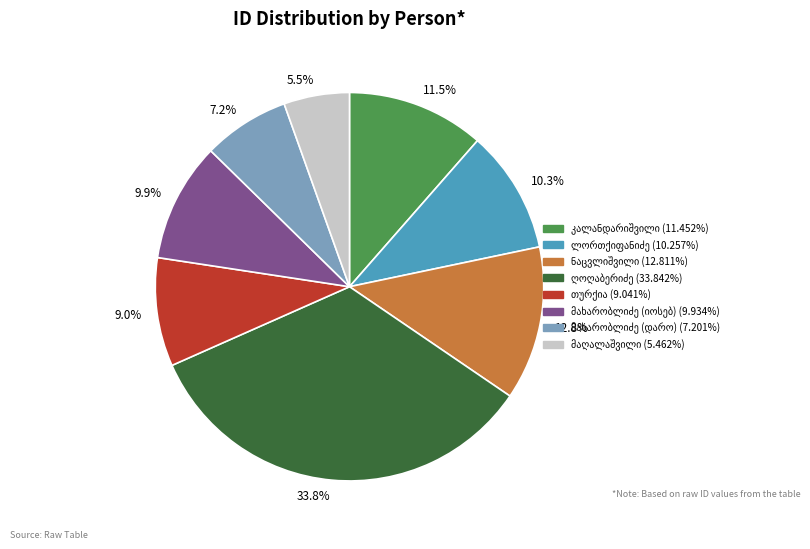

Is the sum of 12.8% and 5.5% greater than half?

No